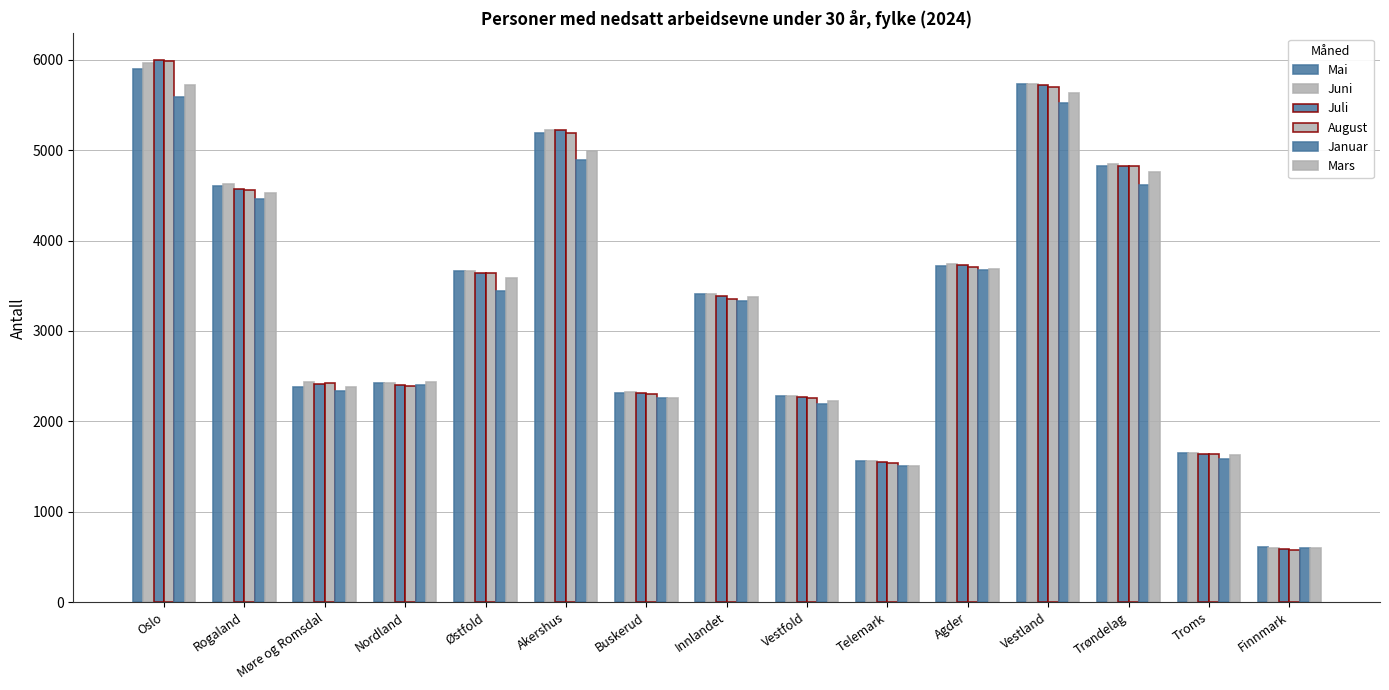

What is the difference between the maximum and minimum values in the August series?

5407